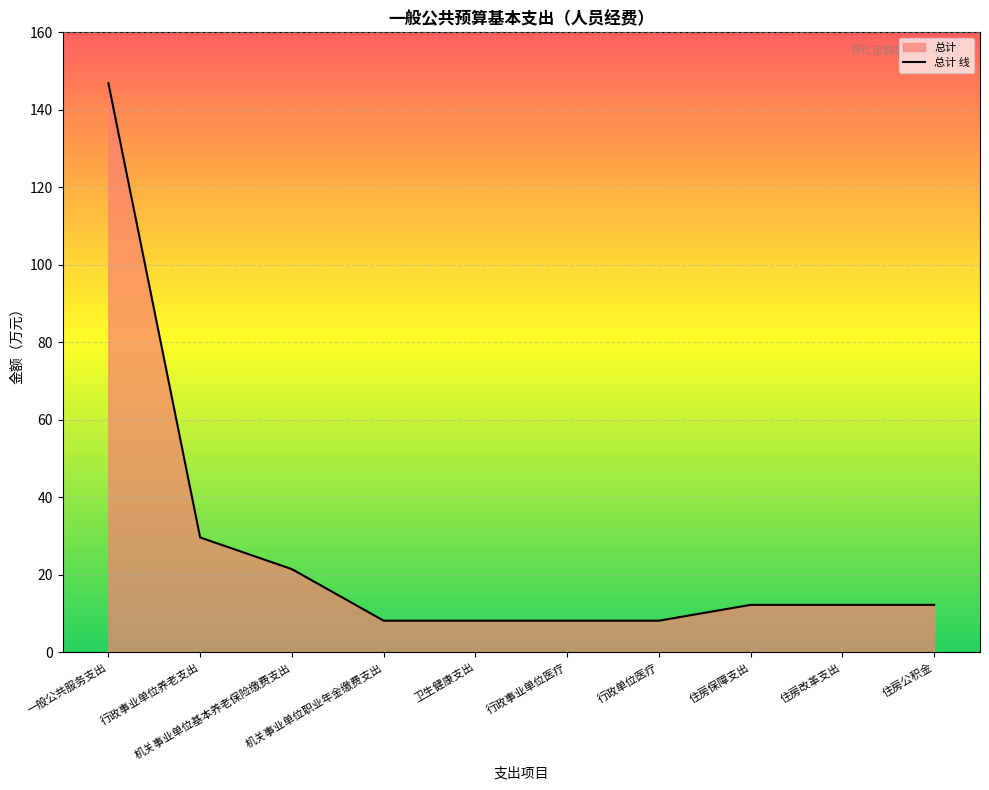

List the labels in order of value, largest first.

一般公共服务支出, 行政事业单位养老支出, 机关事业单位基本养老保险缴费支出, 住房保障支出, 住房改革支出, 住房公积金, 机关事业单位职业年金缴费支出, 卫生健康支出, 行政事业单位医疗, 行政单位医疗